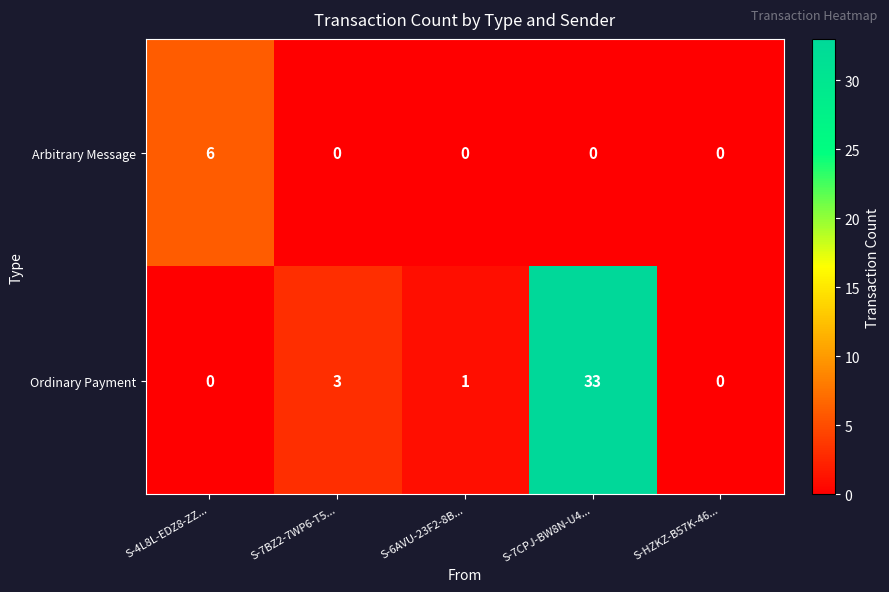

What is the total value across all series at S-7BZ2-7WP6-T5...?

3